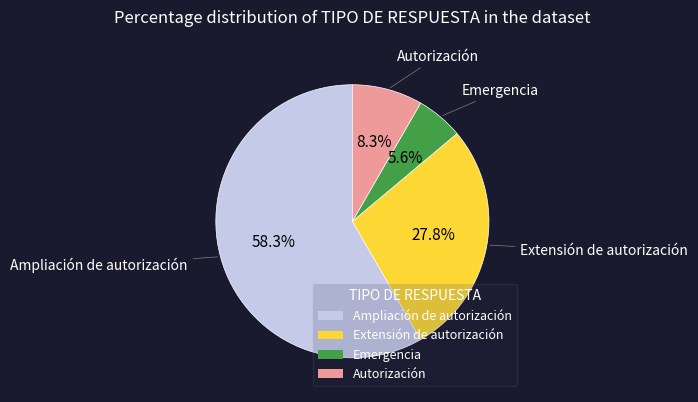

Count the number of slices in the pie.

4